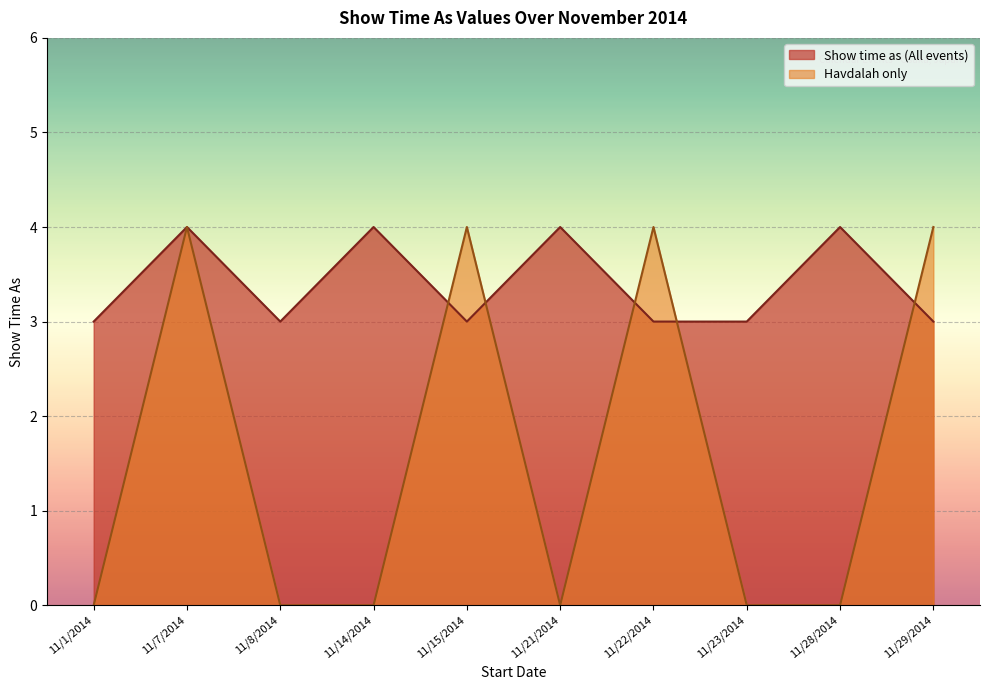

Where is the first local maximum for Havdalah only?

11/7/2014